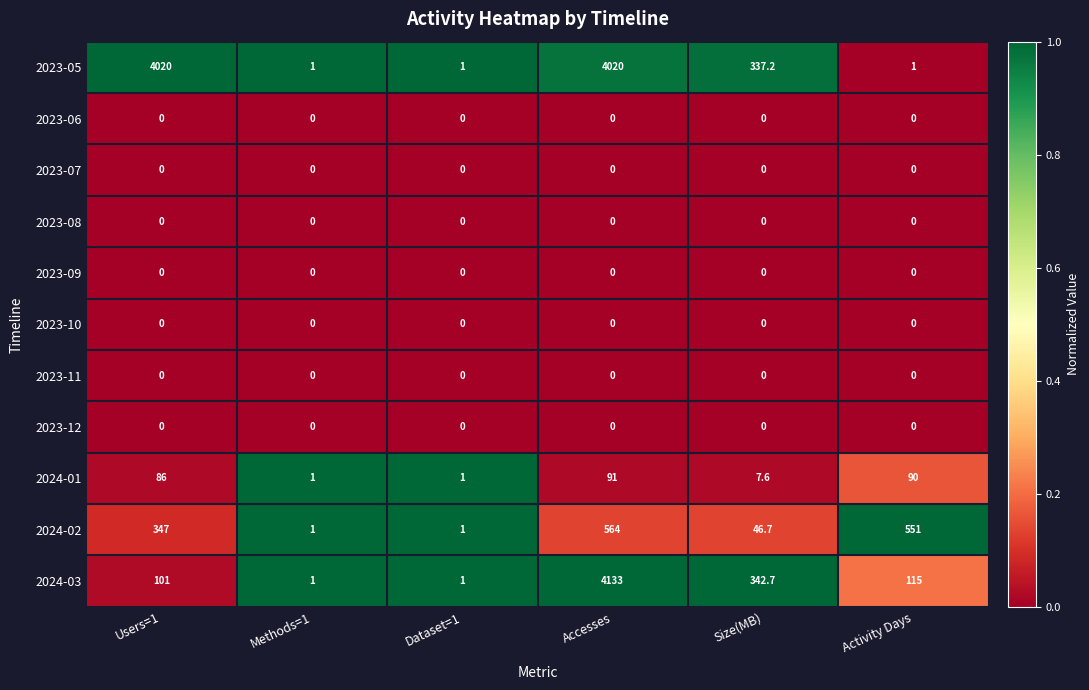

Between Accesses and Size(MB), which series saw the biggest shift?

2024-03